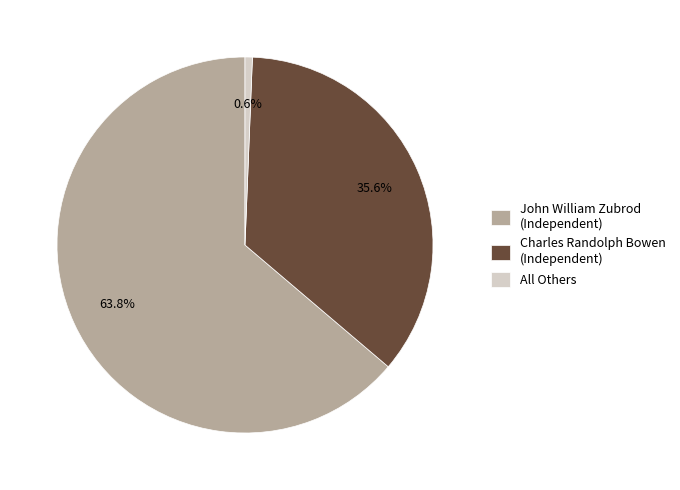

To the nearest percent, what is the combined percentage of All Others and John William Zubrod?

64%